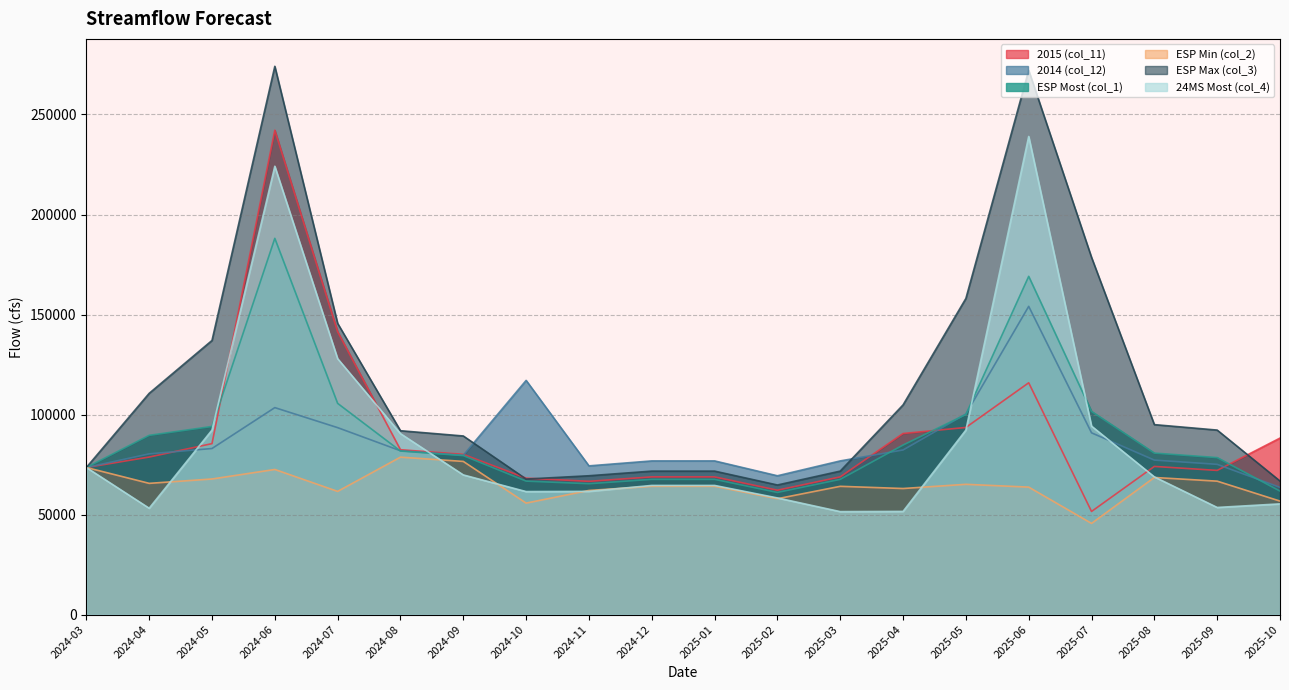

At which label does ESP Max (col_3) first exceed 92230?

2024-04